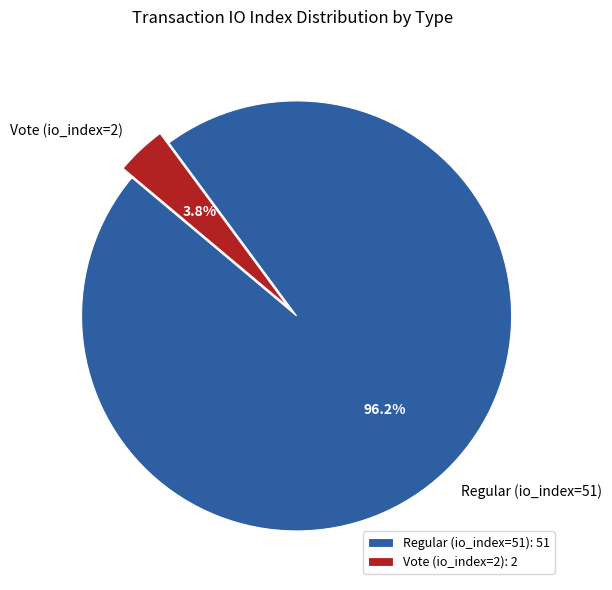

What percentage do Vote (io_index=2) and Regular (io_index=51) together represent?

100.0%